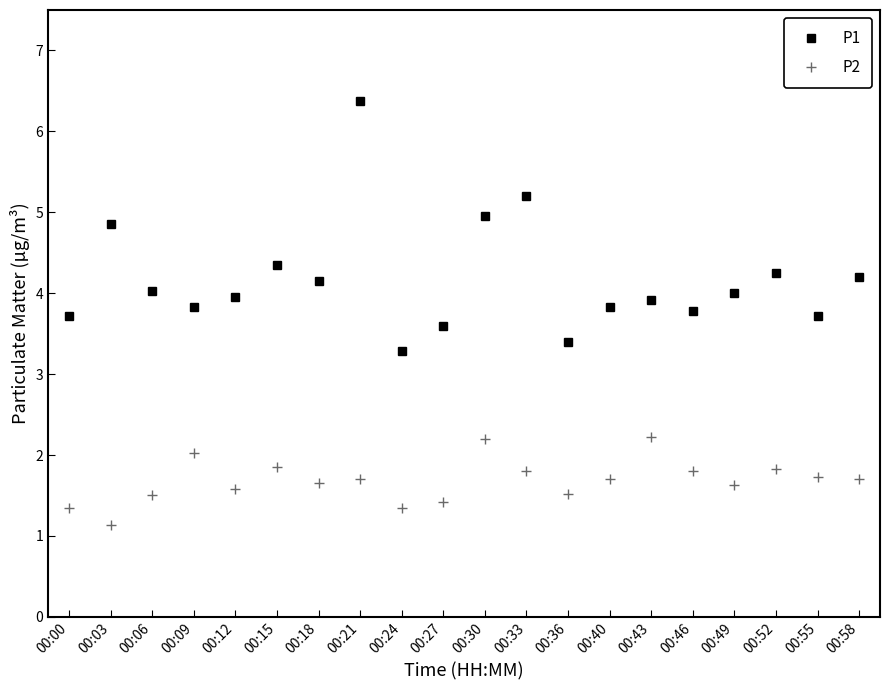

At how many categories does at least one series exceed 2?

20